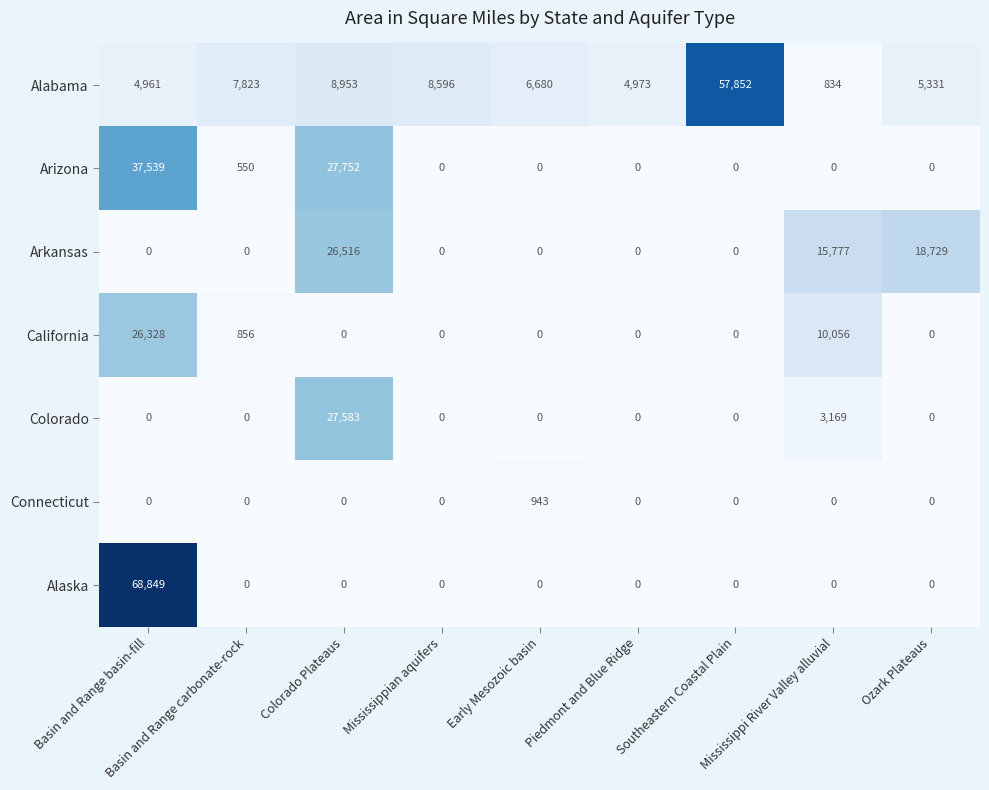

Rank the series by their maximum value, from lowest to highest.

Connecticut, California, Arkansas, Colorado, Arizona, Alabama, Alaska